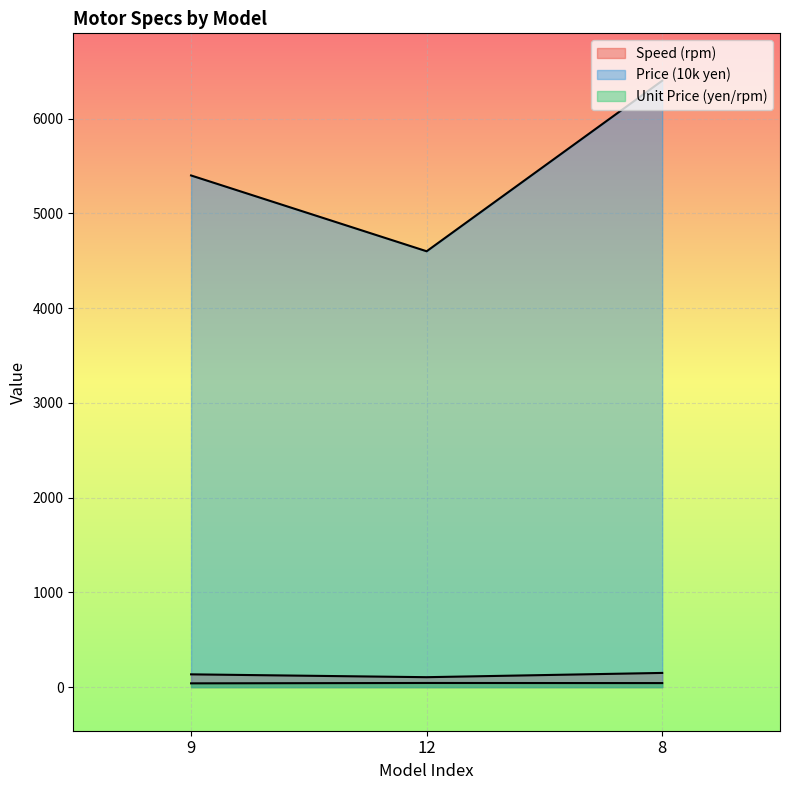

Where is Price (10k yen) nearest to the value 5500?

9